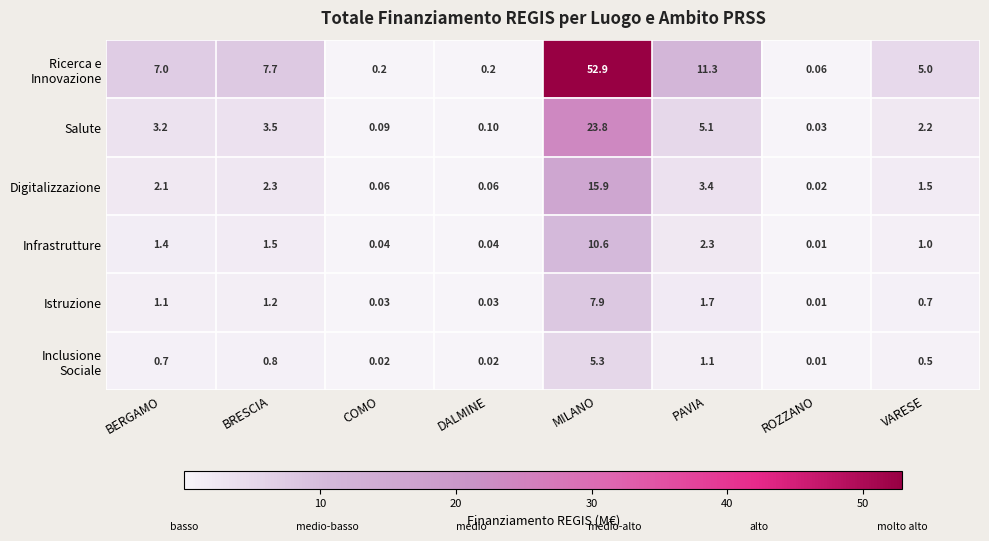

List the labels in order of Salute value, smallest first.

ROZZANO, COMO, DALMINE, VARESE, BERGAMO, BRESCIA, PAVIA, MILANO